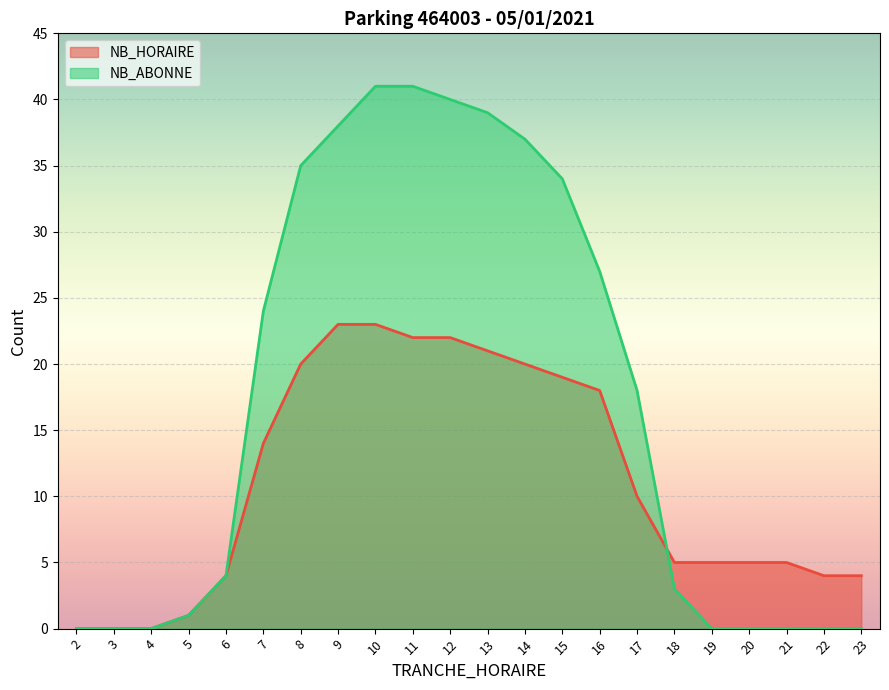

Reading left to right, transcribe all the data shown in this chart.

NB_HORAIRE: 0	0	0	1	4	14	20	23	23	22	22	21	20	19	18	10	5	5	5	5	4	4
NB_ABONNE: 0	0	0	1	4	24	35	38	41	41	40	39	37	34	27	18	3	0	0	0	0	0